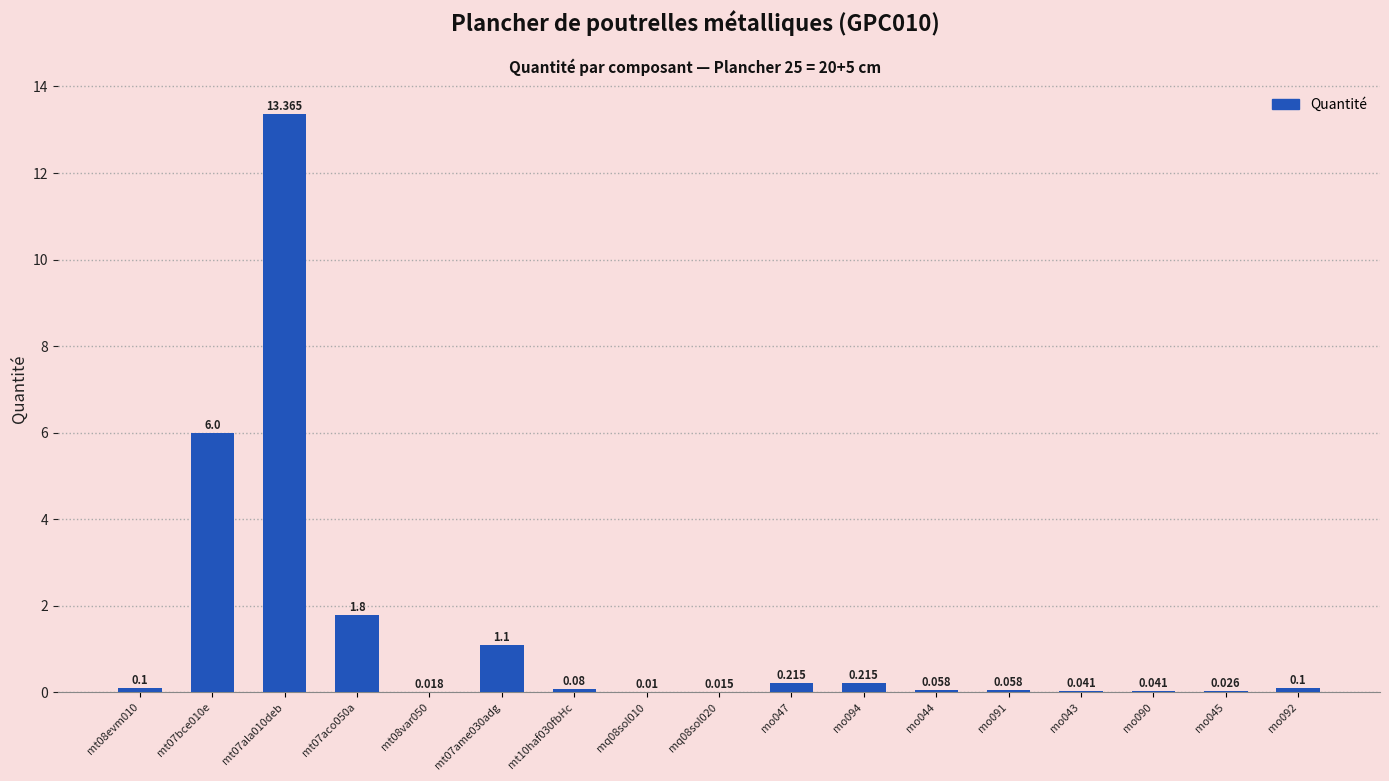

What is the difference between the maximum and minimum values?

13.4